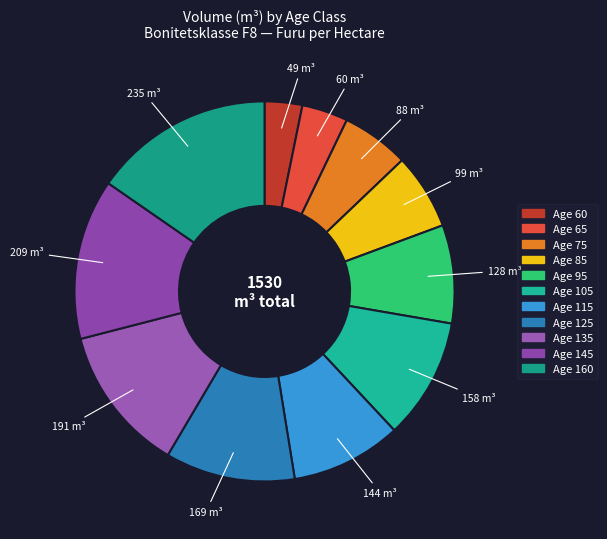

Which slice is the smallest?

Age 60